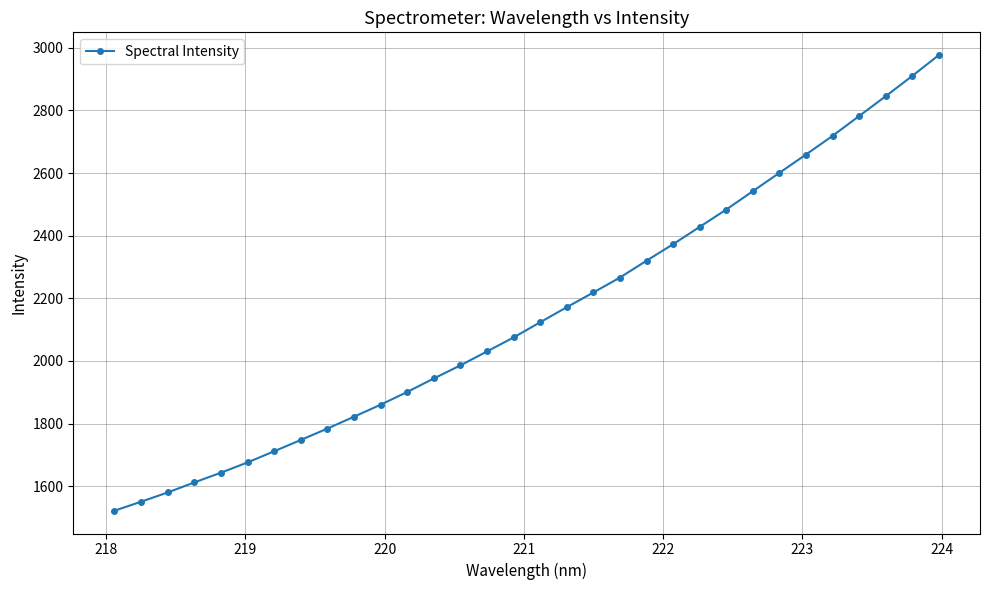

True or false: there are more than 2 points higher than both neighbors.

False